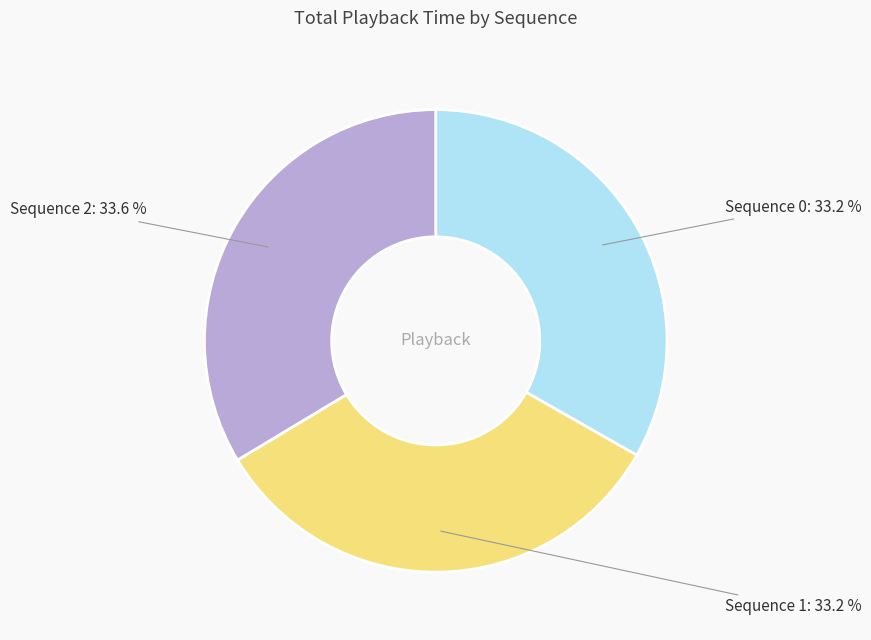

Is there a majority slice in this chart?

No